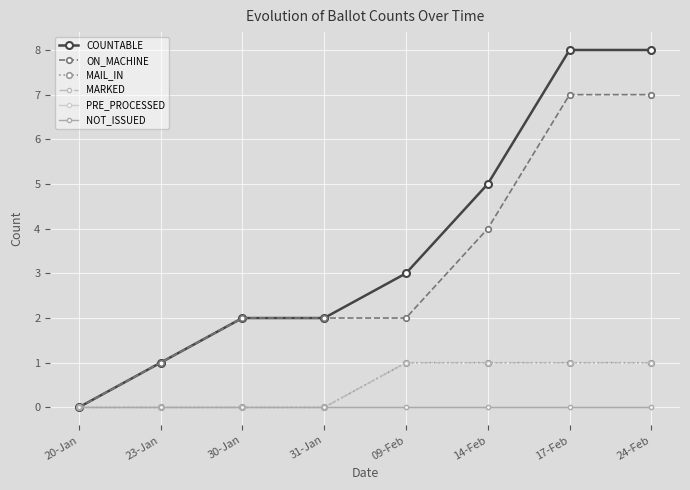

Does the chart have visible grid lines?

Yes